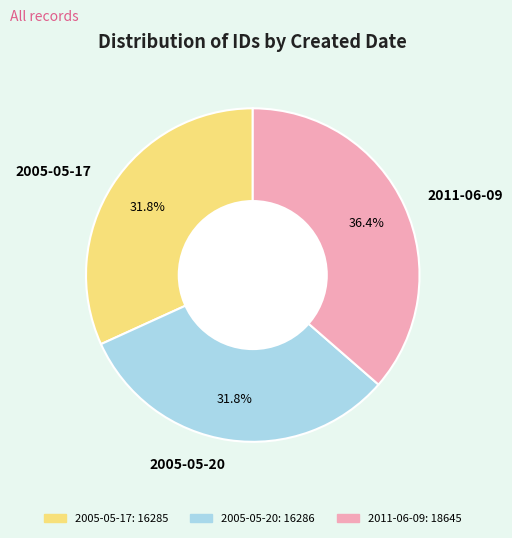

Does 2005-05-17 account for over 50% of the chart?

No